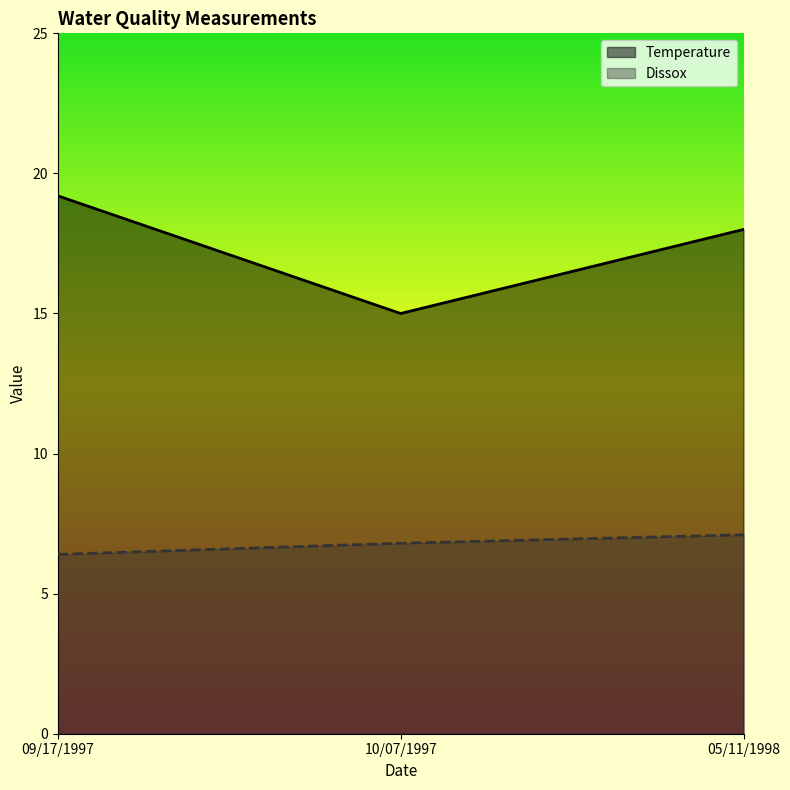

What is the difference between the highest and lowest values at 05/11/1998?

10.9